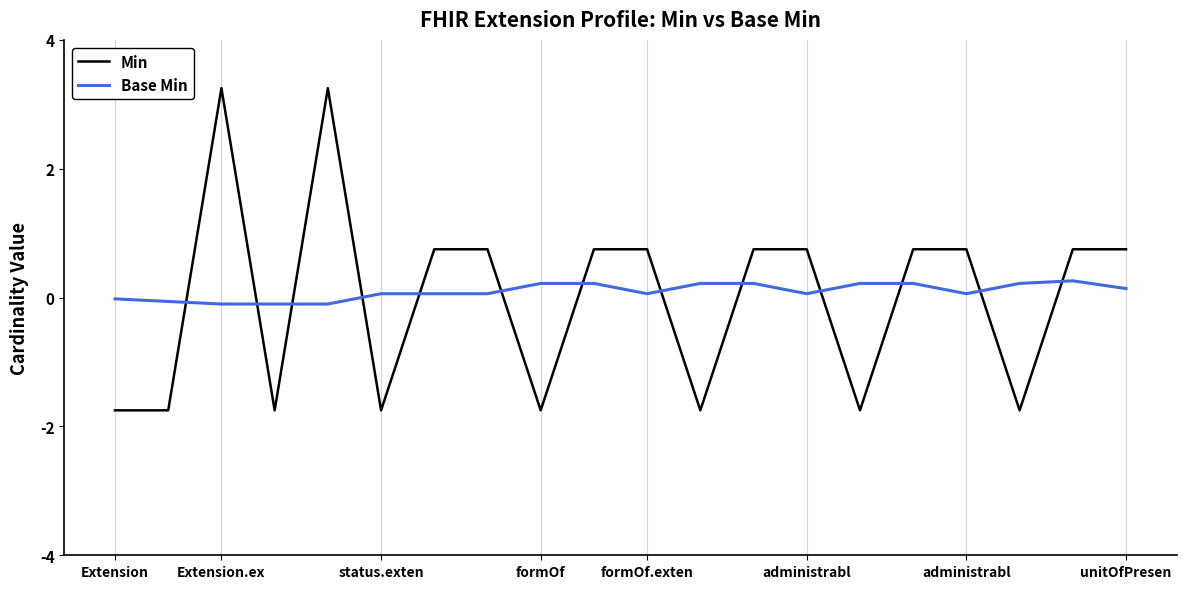

True or false: Min and Base Min intersect in this chart.

True